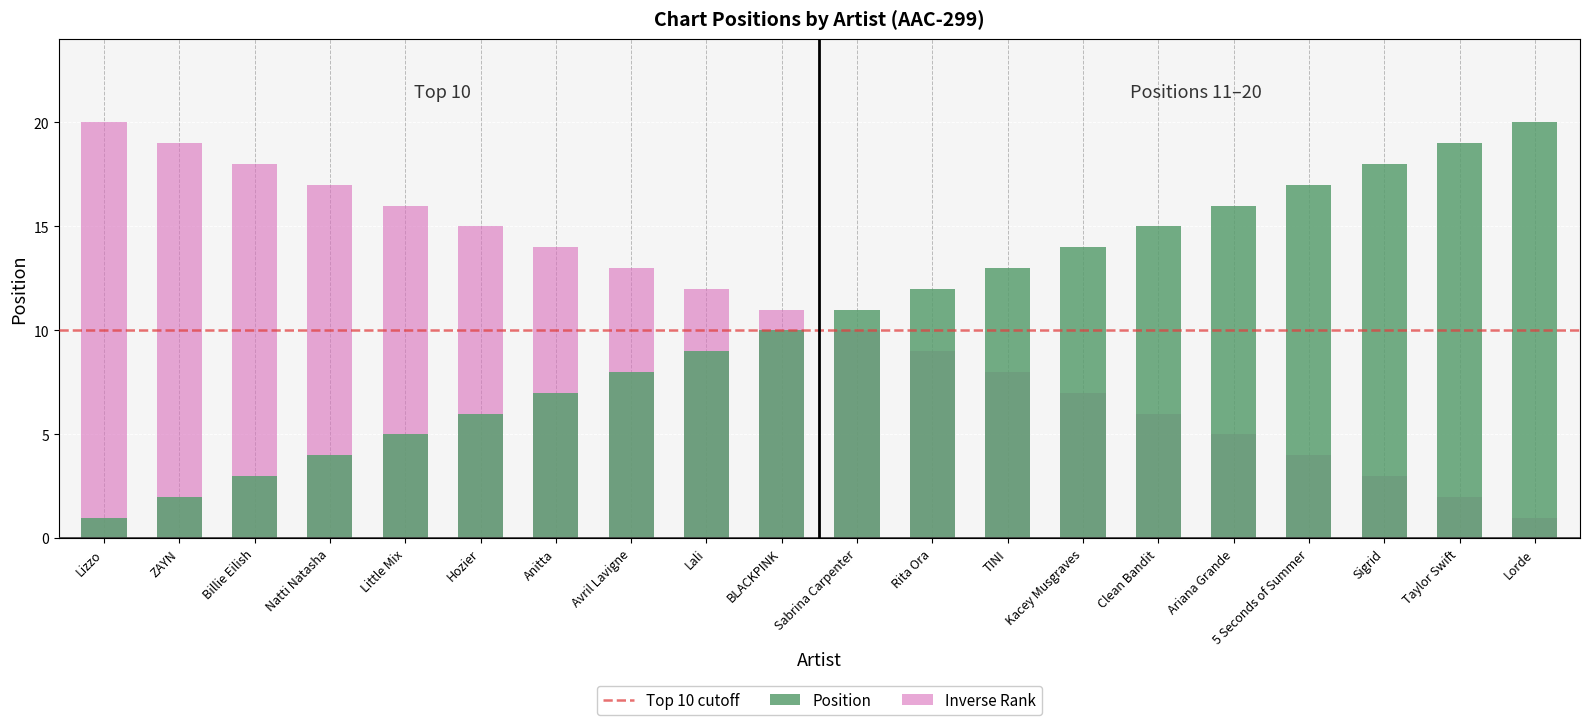

Approximately how many times larger is the value at Lizzo compared to Avril Lavigne?

0.1